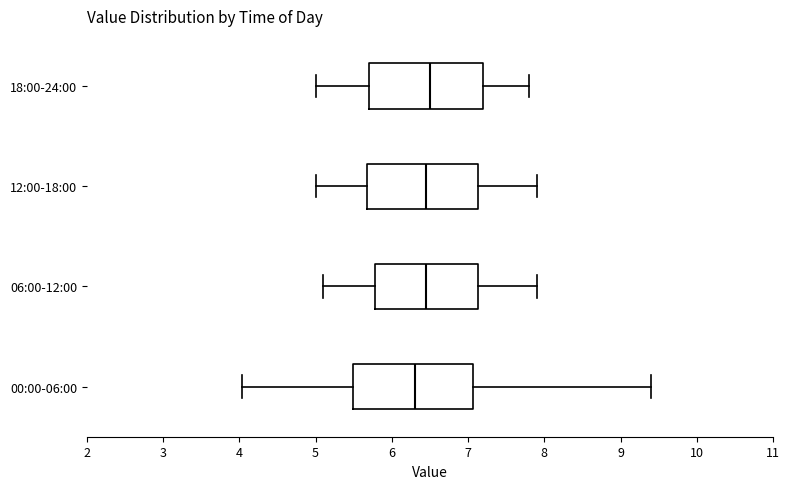

Reading bottom to top, read every box against the x-axis: the position of its median line, the range the box covers, and the ends of its whiskers. The values are not printed on the chart, so give them approximately, as read against the axis.

00:00-06:00: median 6.3, box 5.5 to 7.1, whiskers 4.0 to 9.4
06:00-12:00: median 6.5, box 5.8 to 7.1, whiskers 5.1 to 7.9
12:00-18:00: median 6.5, box 5.7 to 7.1, whiskers 5.0 to 7.9
18:00-24:00: median 6.5, box 5.7 to 7.2, whiskers 5.0 to 7.8